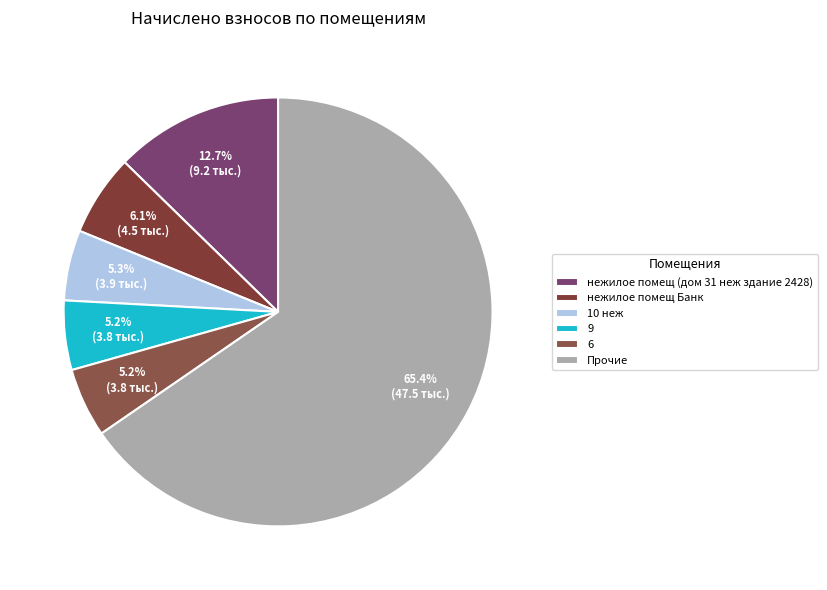

How many segments does this pie chart have?

6